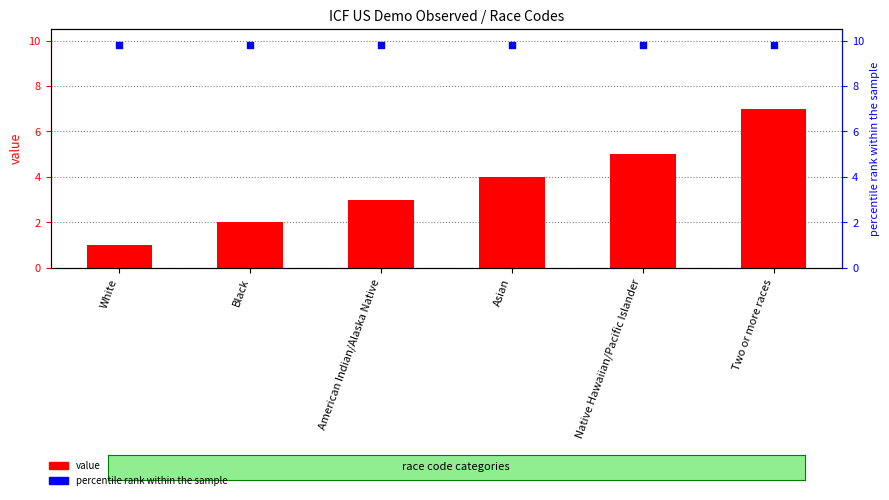

Which series has the largest total across all categories?

percentile rank within the sample